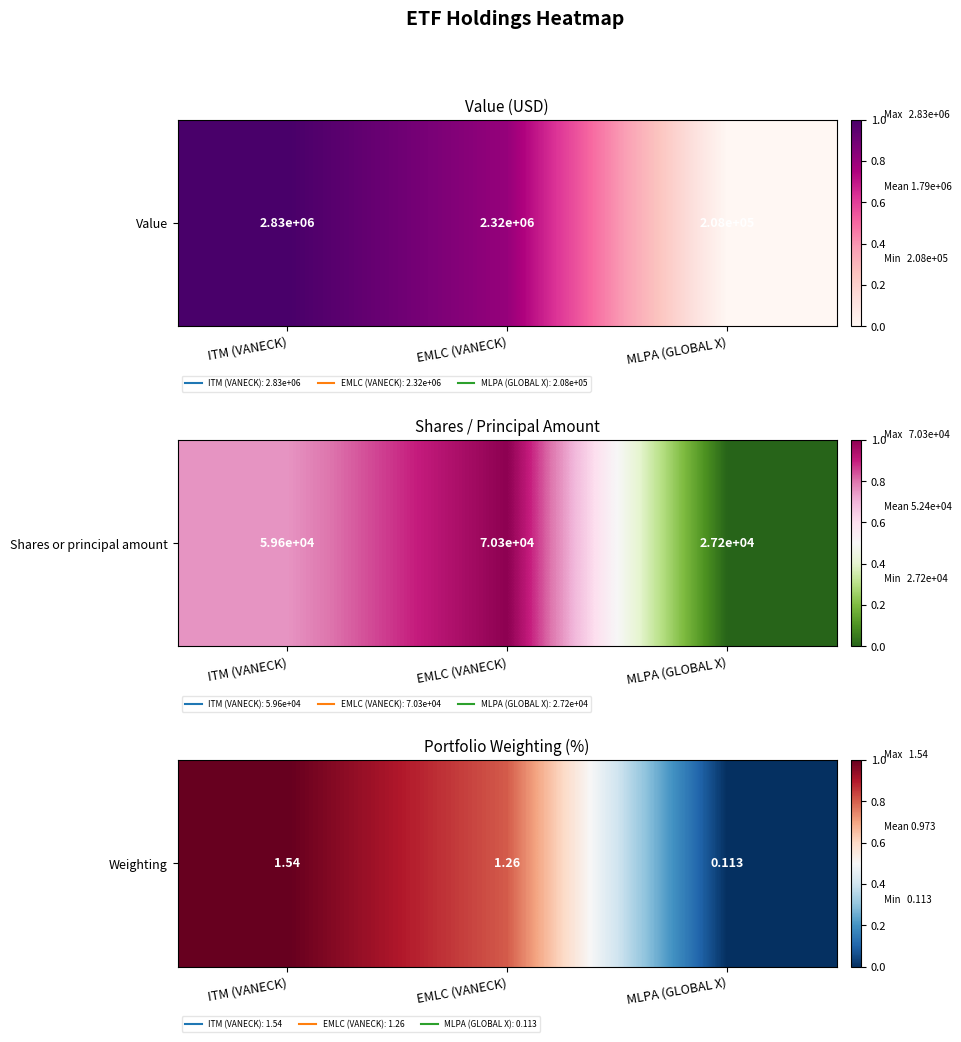

The value at MLPA (GLOBAL X) is 0.0. True or false?

True